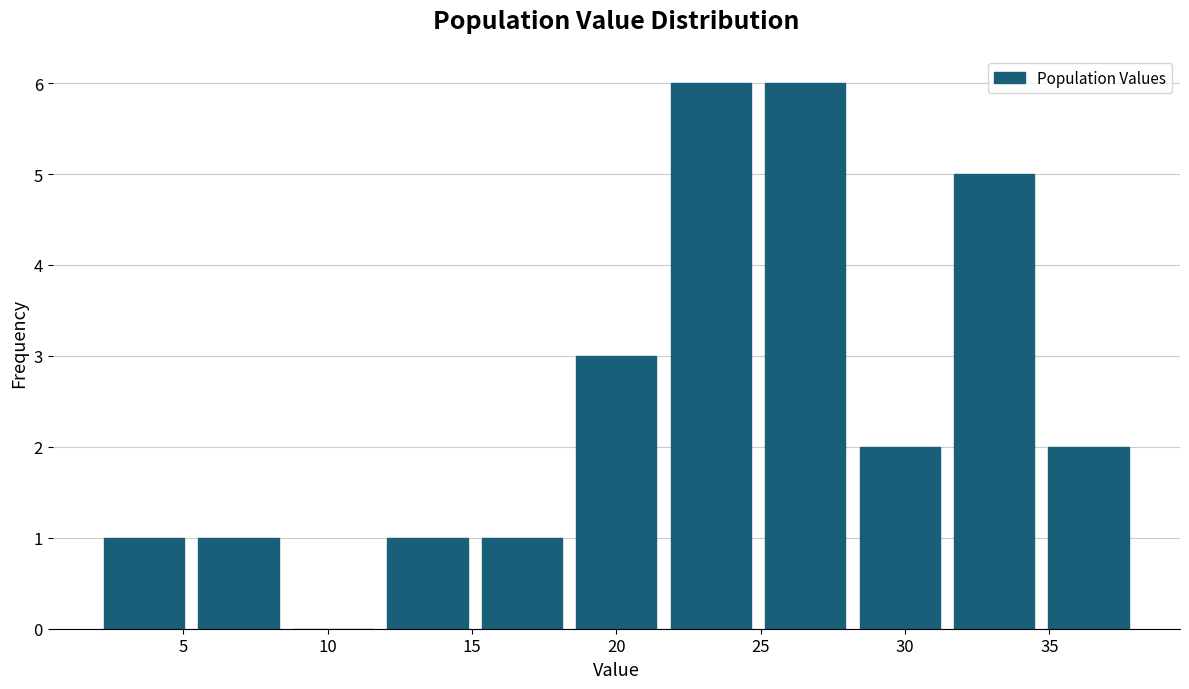

Reading left to right, transcribe this chart: for each bar, give the range it covers on the x-axis and its height. Neither the bar edges nor the heights are printed on the chart, so give them approximately, as read against the axes.

2.0 to 5.5: 1
5.5 to 8.5: 1
8.5 to 12.0: 0
12.0 to 15.0: 1
15.0 to 18.5: 1
18.5 to 21.5: 3
21.5 to 25.0: 6
25.0 to 28.0: 6
28.0 to 31.5: 2
31.5 to 34.5: 5
34.5 to 38.0: 2